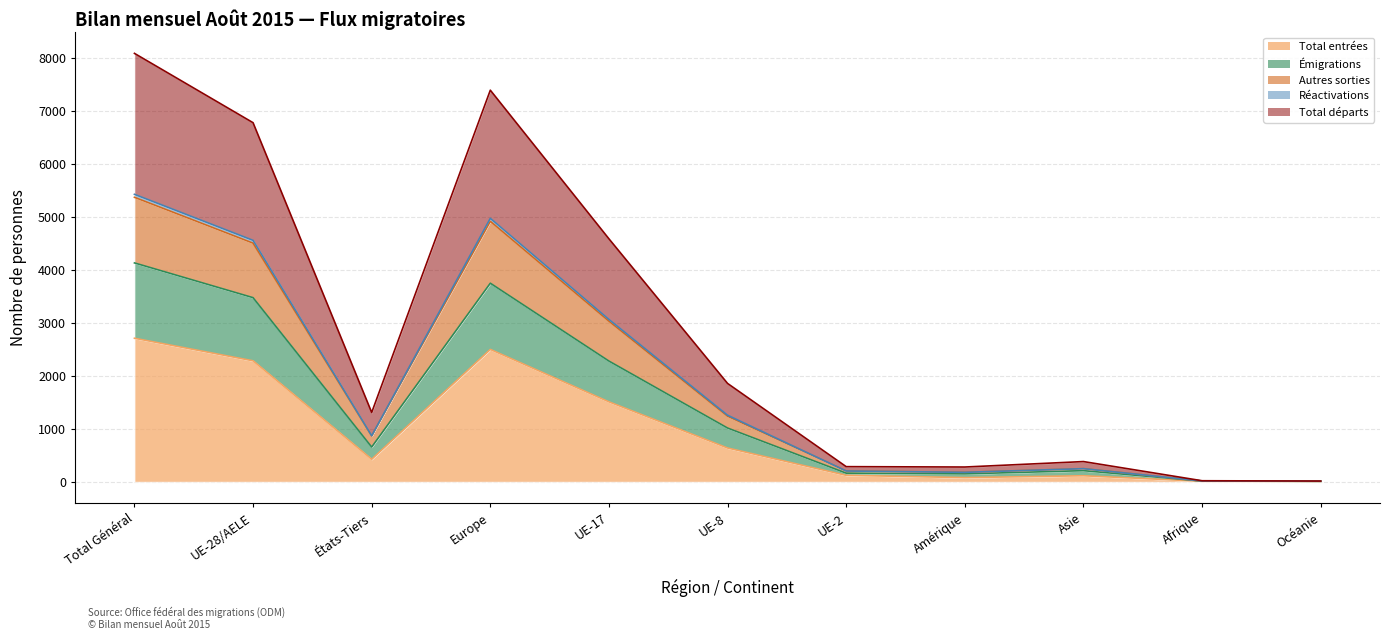

True or false: Réactivations has a value of 267 at Amérique.

False